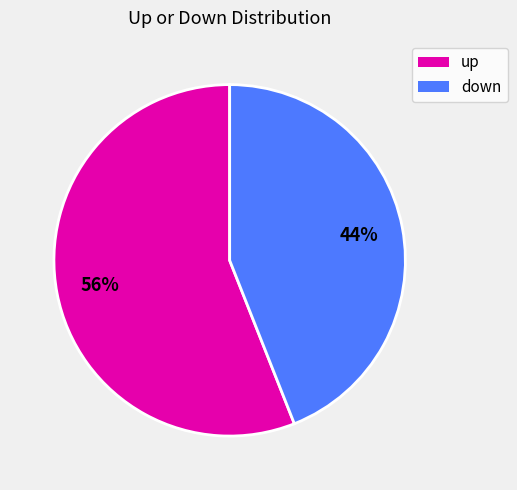

What is the ratio of the value at down to the value at up?

0.8